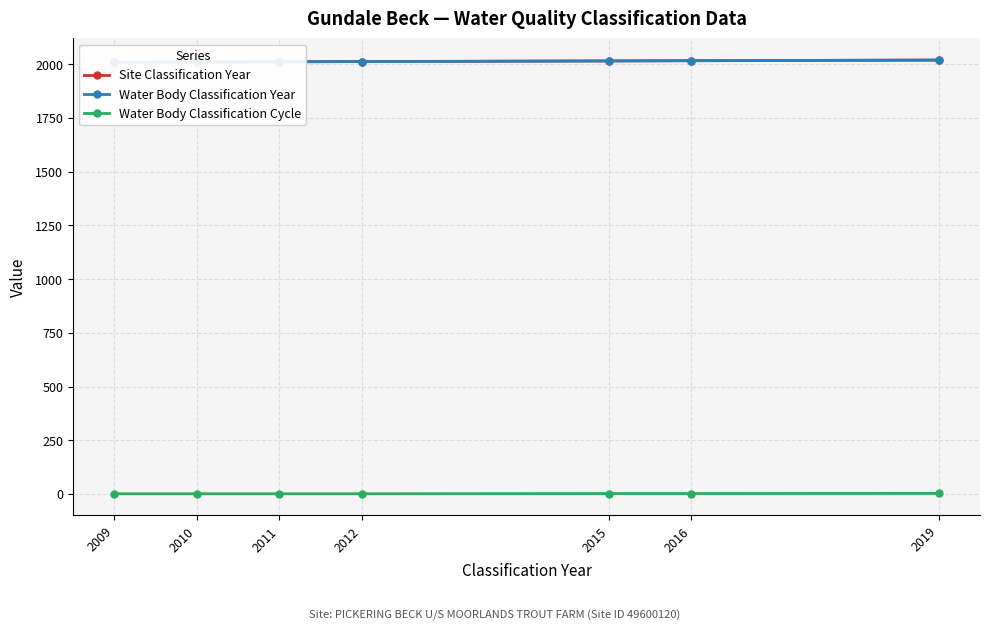

Which series has the largest total across all categories?

Site Classification Year